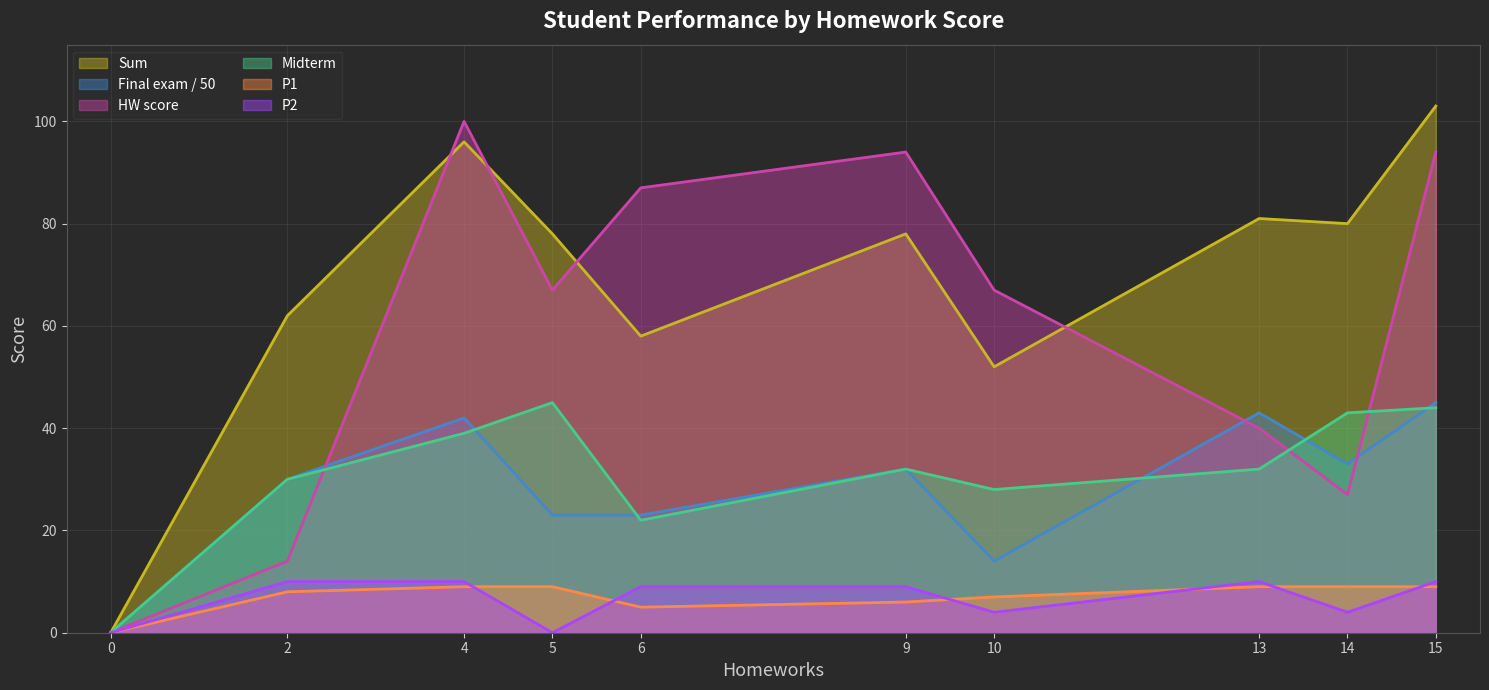

Where is the first local minimum for HW score?

5